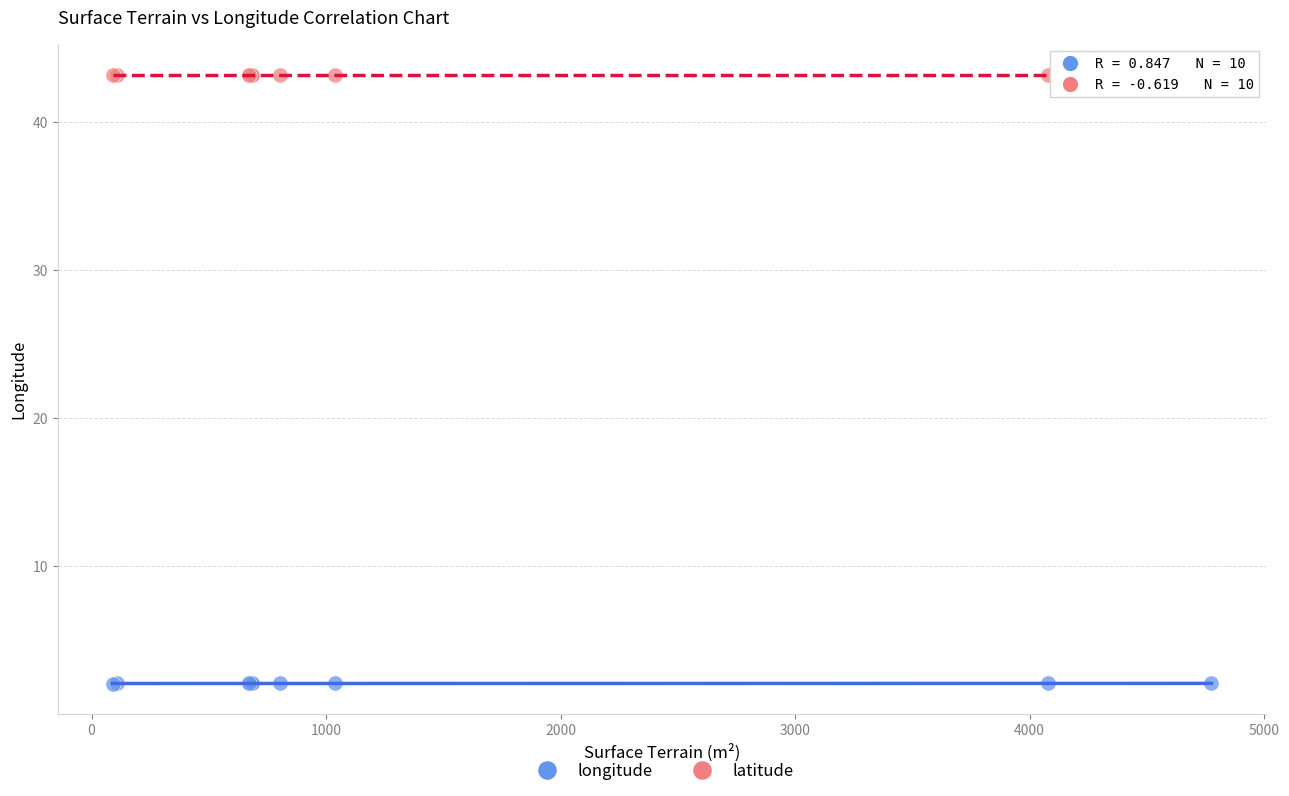

Which series contains the highest Y value?

latitude